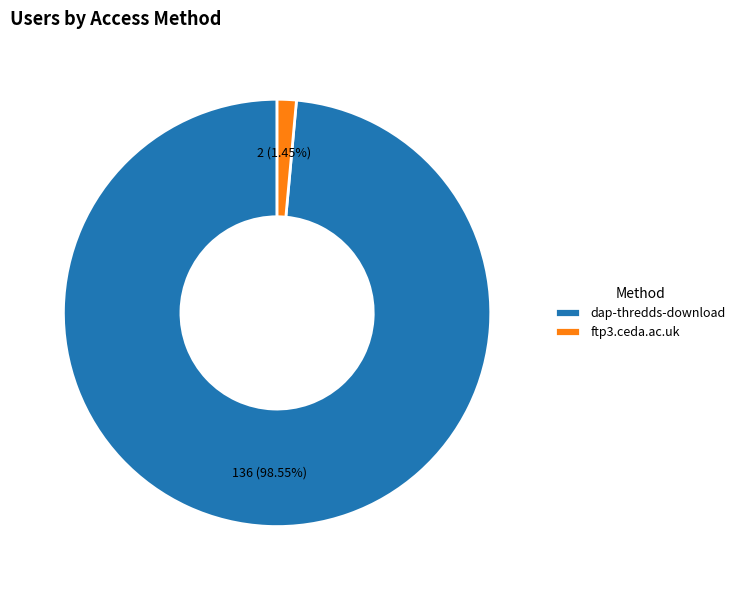

Which category accounts for the majority?

dap-thredds-download